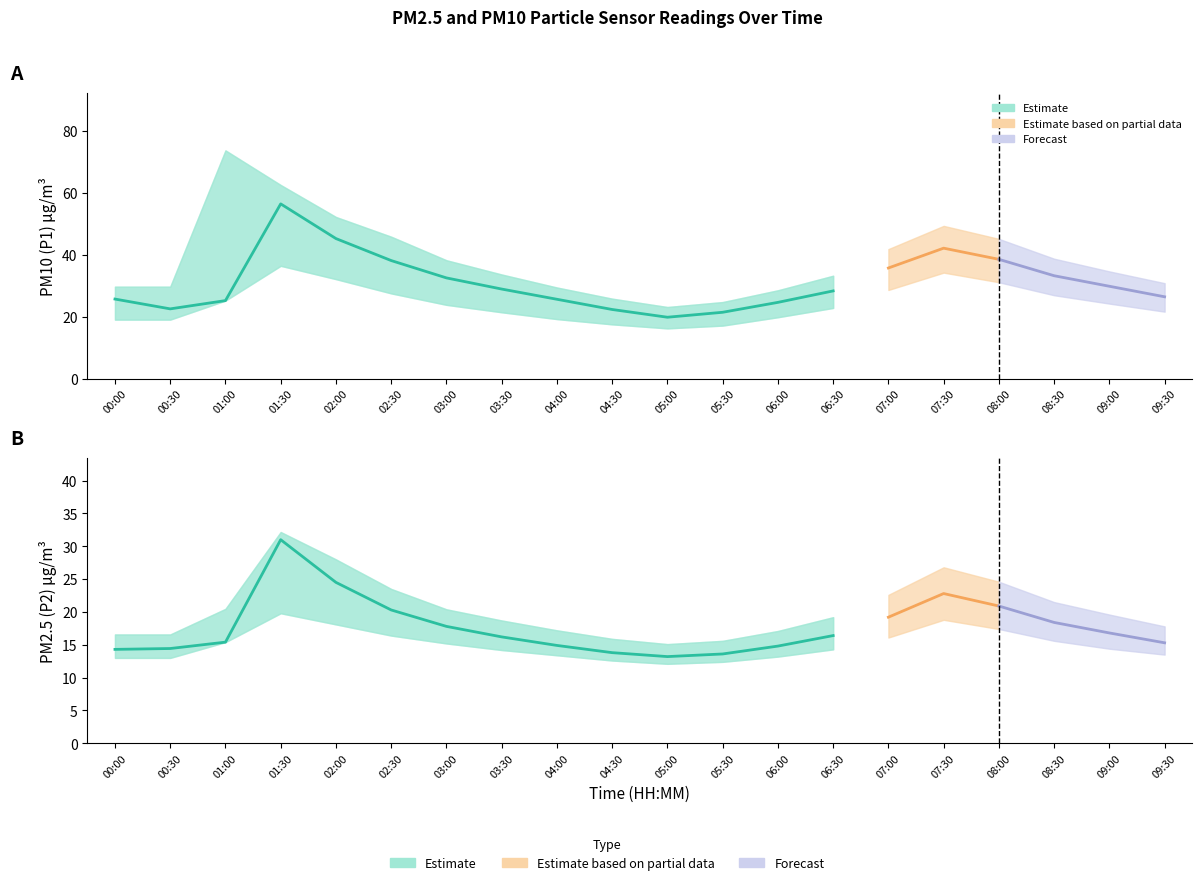

Rank the series at 08:00 from highest to lowest value.

P1_upper, P1, P1_lower, P2_upper, P2, P2_lower